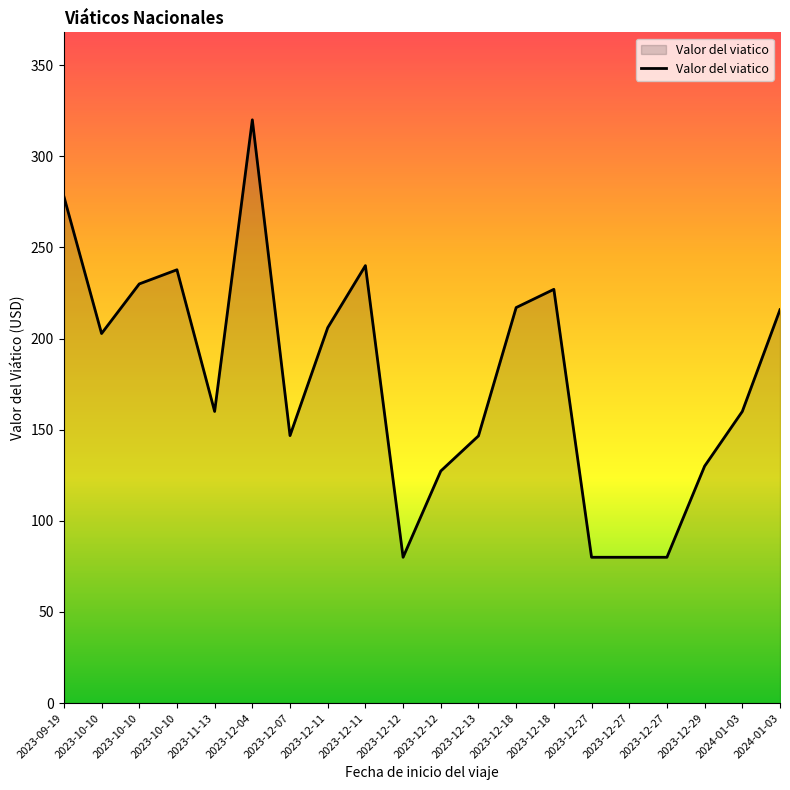

What is the minimum value shown in the chart?

80.0